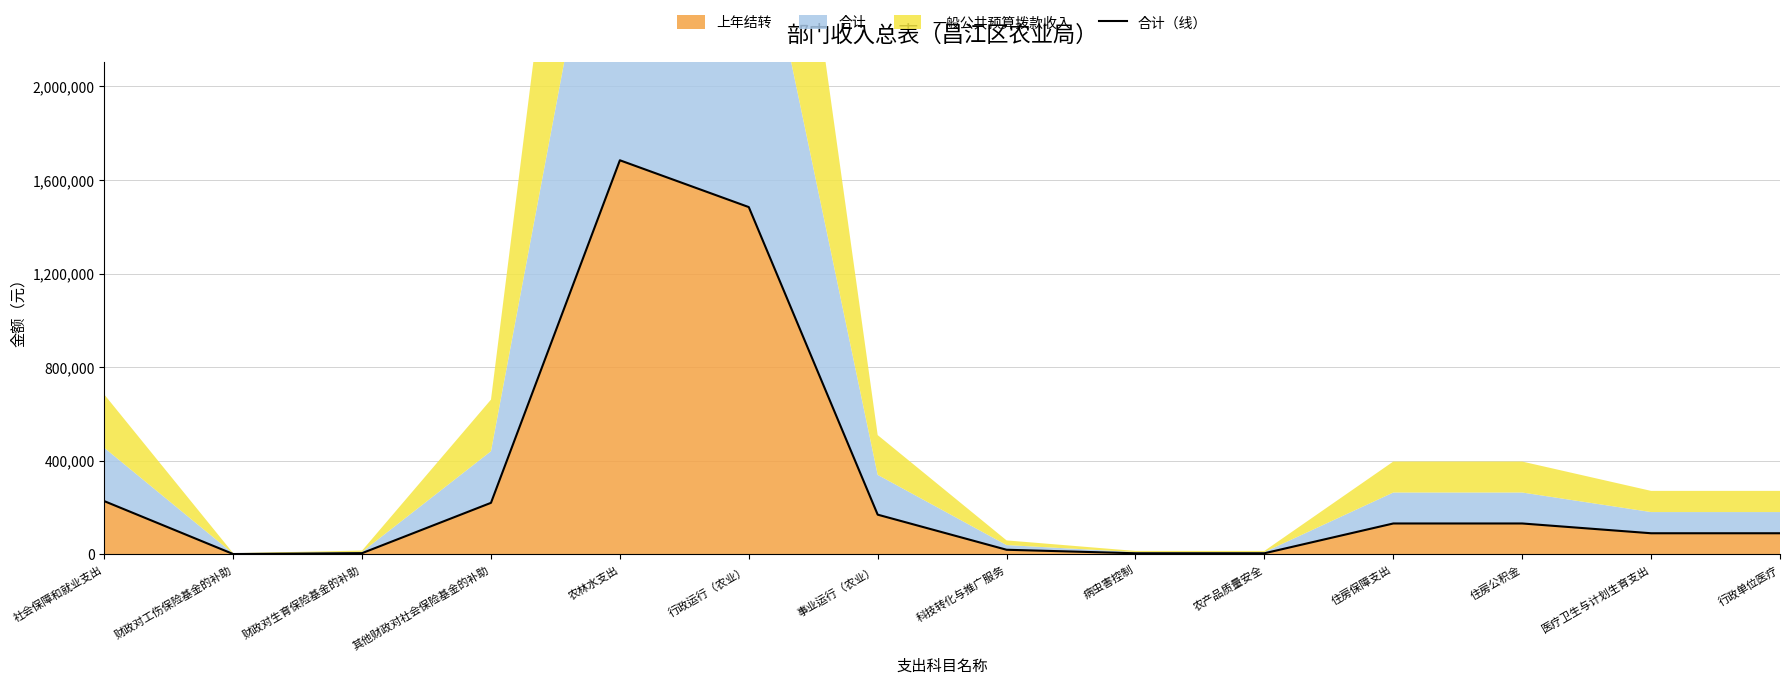

How many points are higher than both their immediate neighbors (excluding endpoints)?

1